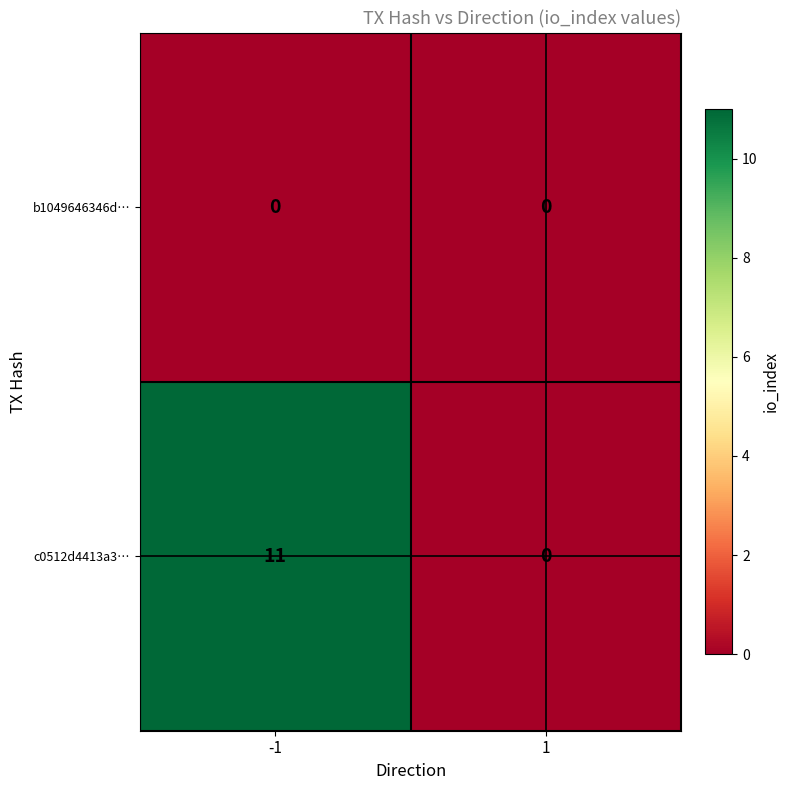

Reading left to right, extract all data points from this chart.

b1049646346d…: 0	0
c0512d4413a3…: 11	0